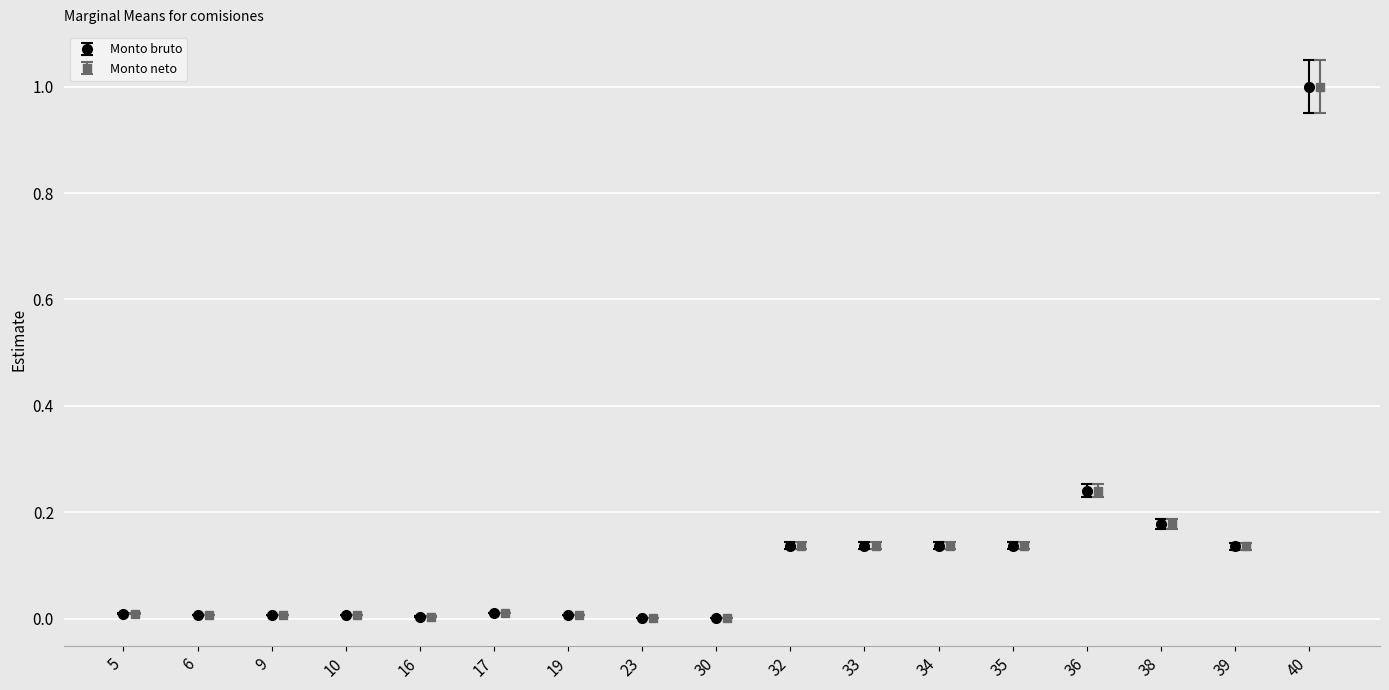

Where is Monto neto nearest to the value 0?

30